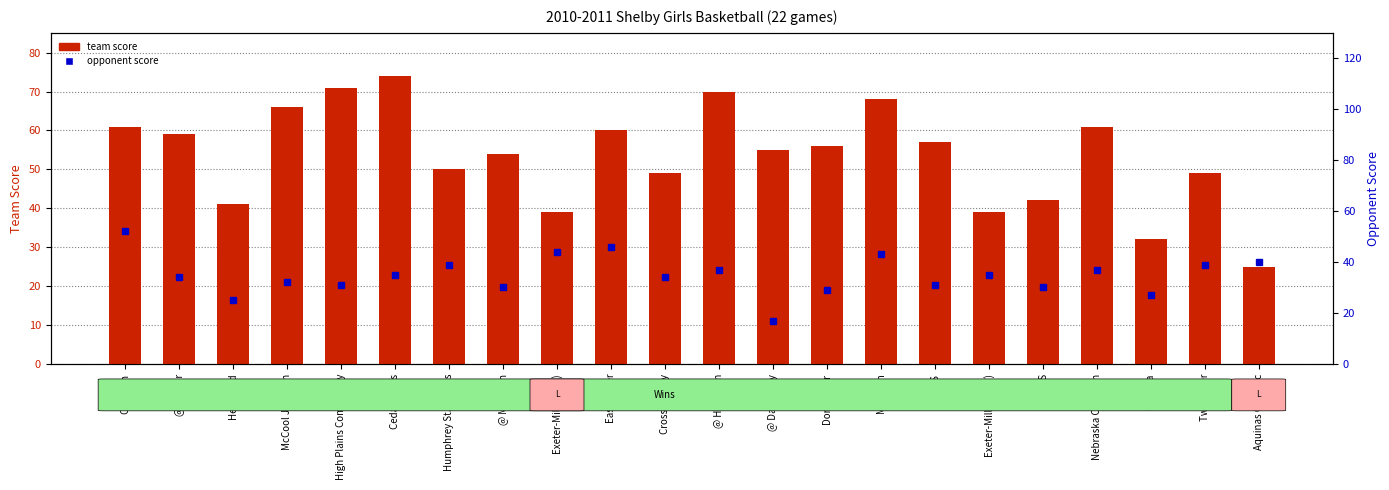

What is the spread (max minus min) of values at Twin River?

10